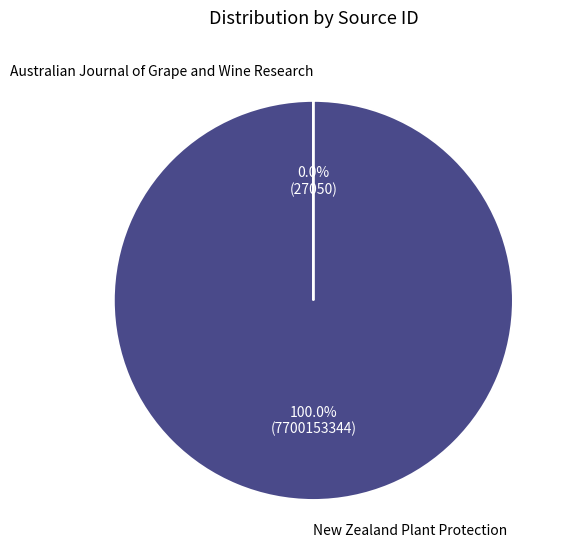

Is there a majority slice in this chart?

Yes